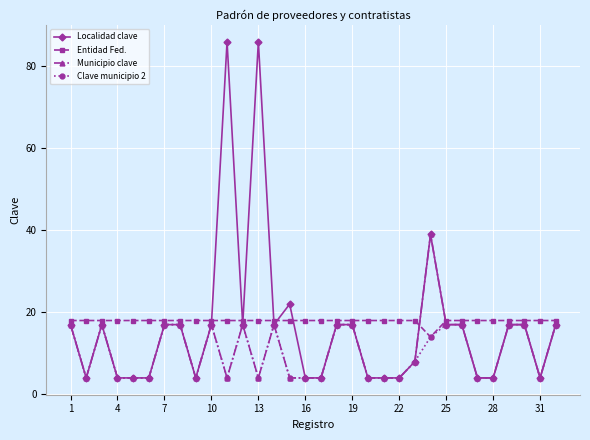

True or false: Municipio clave and Entidad Fed. intersect in this chart.

True